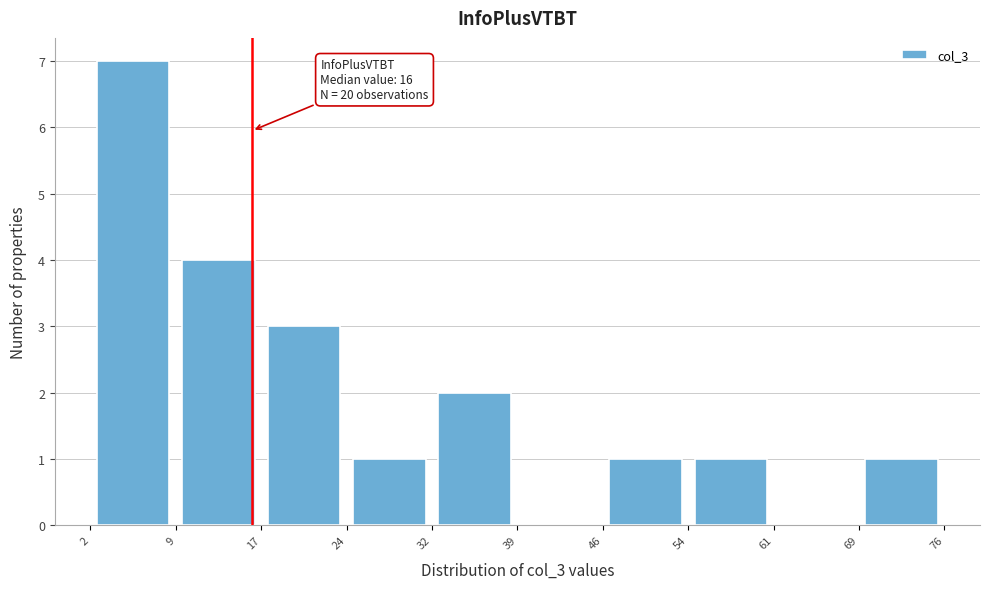

Over which range of the x-axis is the bar tallest?

2 to 9